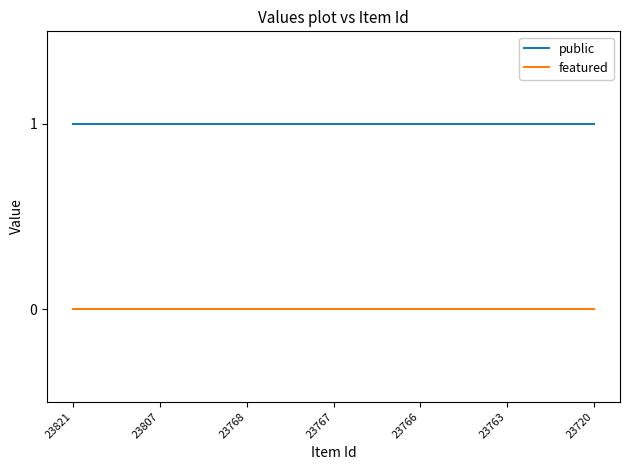

True or false: public and featured cross at least once.

False